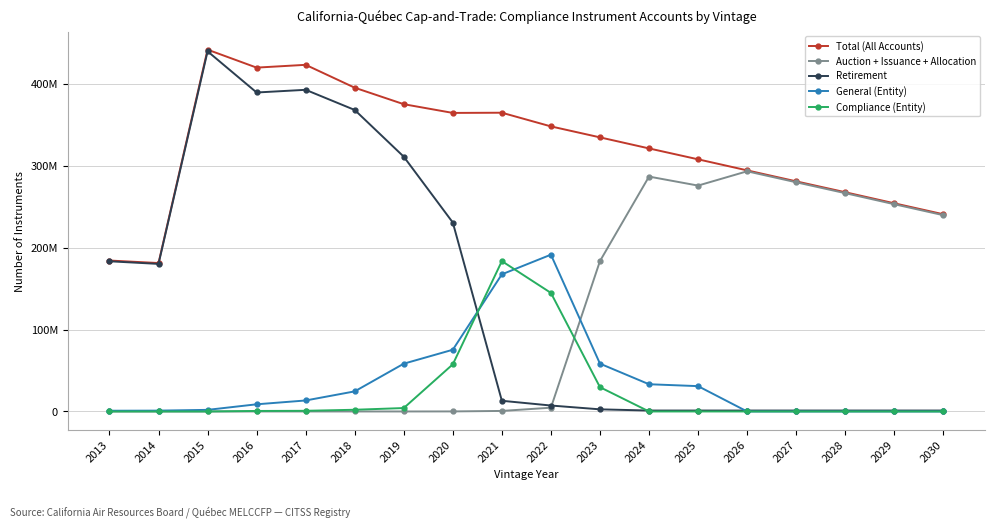

What is the sum of the Retirement values at 2030 and 2019?

311957356